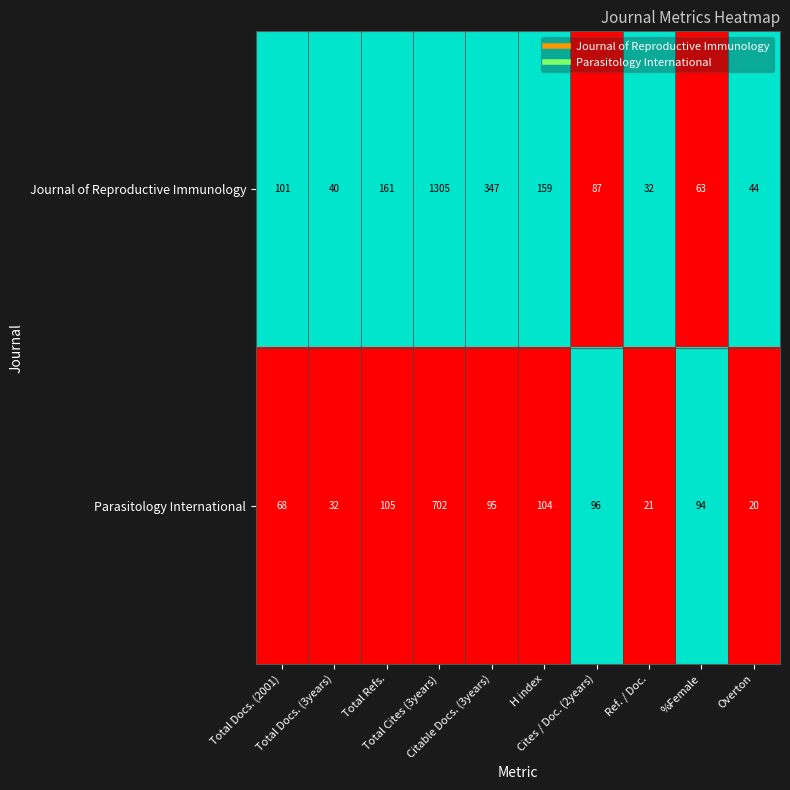

How many values in the Parasitology International series are below 95?

5